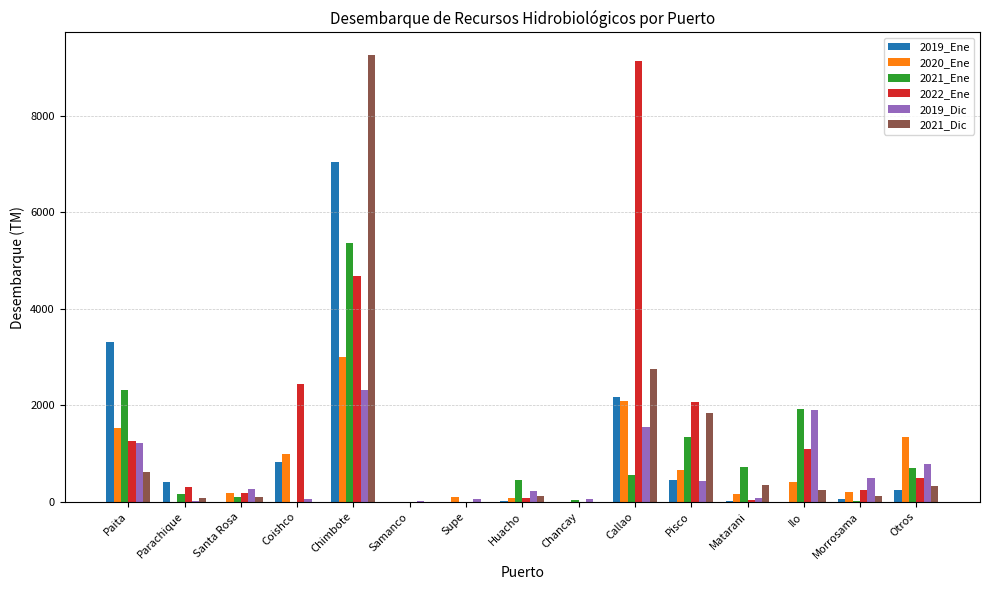

Which category has the highest value in the 2019_Dic series?

Chimbote